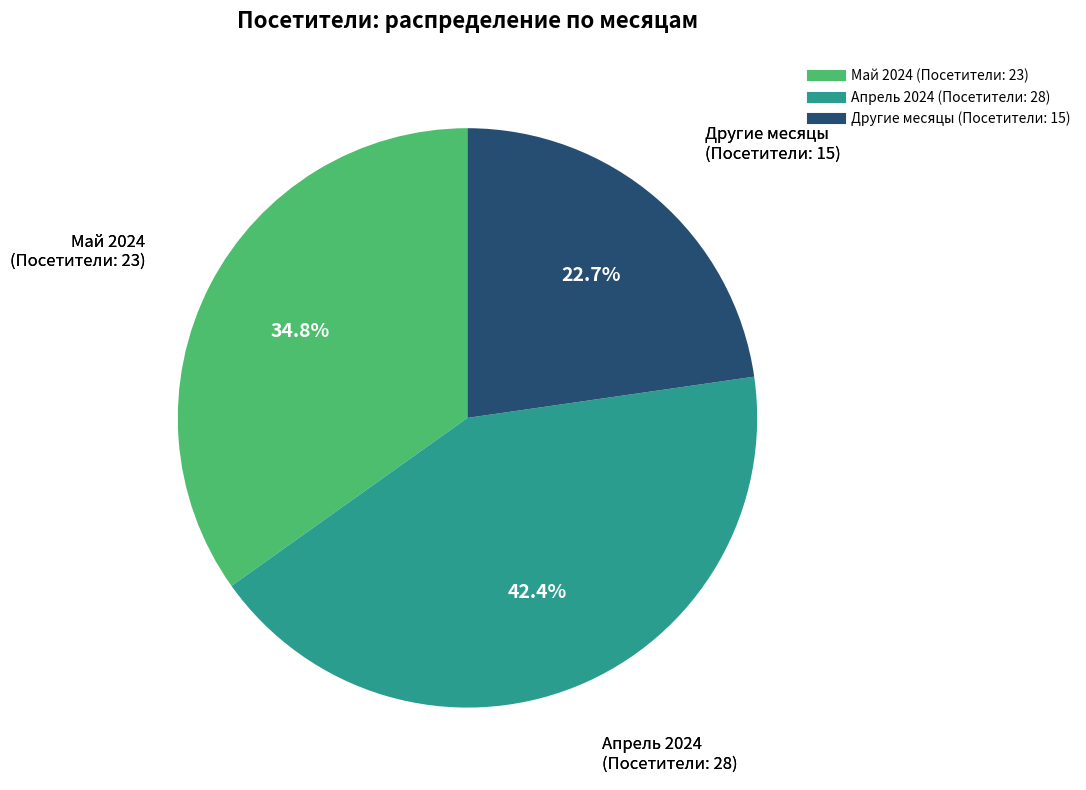

Is there any slice that represents more than half of the pie?

No